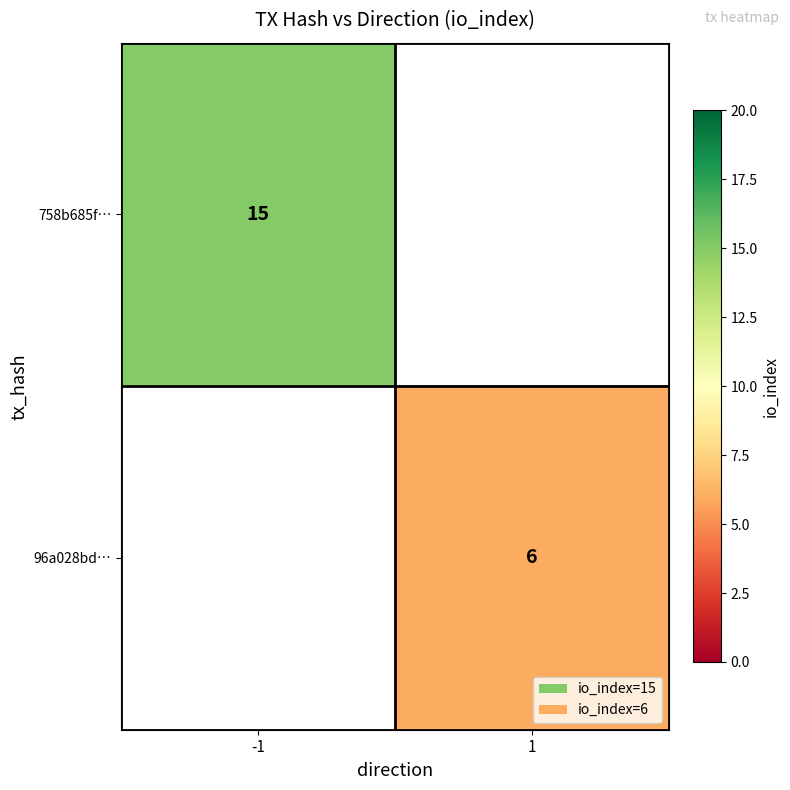

Count the number of data series in this chart.

2